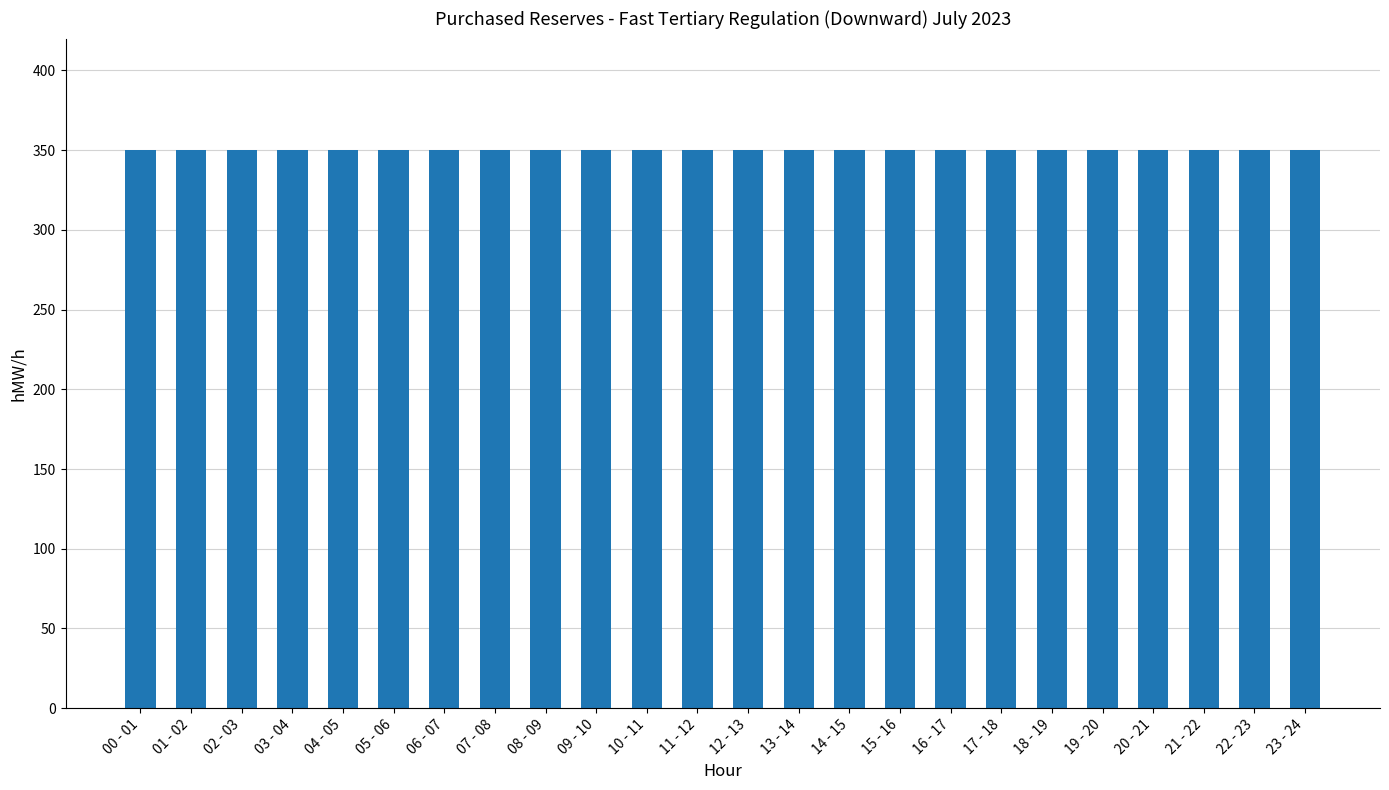

List the labels in order of value, smallest first.

00 - 01, 01 - 02, 02 - 03, 03 - 04, 04 - 05, 05 - 06, 06 - 07, 07 - 08, 08 - 09, 09 - 10, 10 - 11, 11 - 12, 12 - 13, 13 - 14, 14 - 15, 15 - 16, 16 - 17, 17 - 18, 18 - 19, 19 - 20, 20 - 21, 21 - 22, 22 - 23, 23 - 24